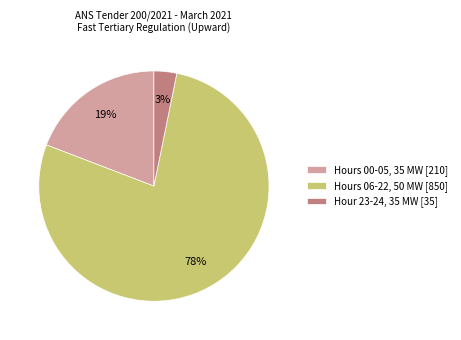

Is there any slice that represents more than half of the pie?

Yes